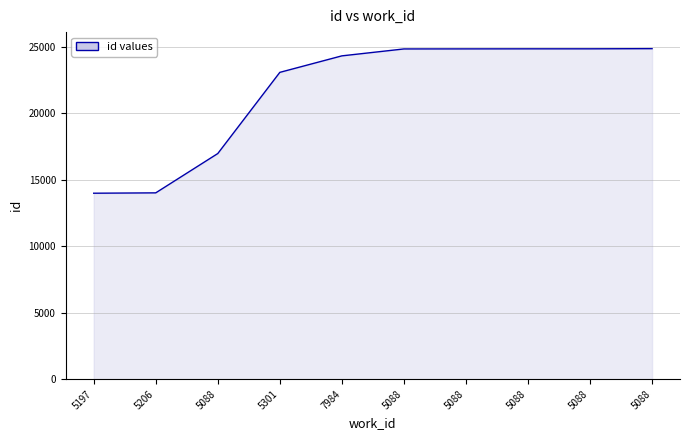

What is the ratio of the value at 5197 to the value at 5088?

0.6